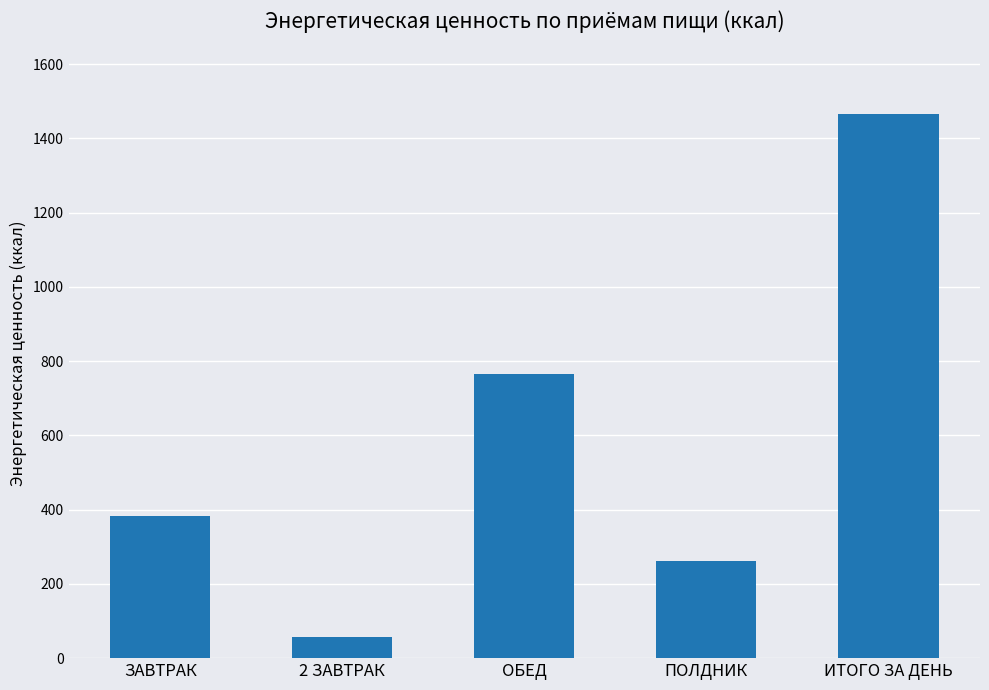

What position from the left is ИТОГО ЗА ДЕНЬ?

5